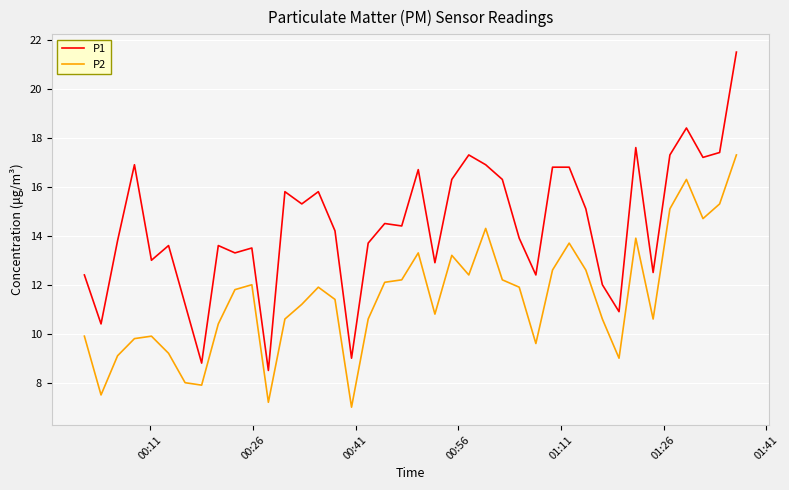

What is the difference between the maximum and minimum values in the P2 series?

10.3